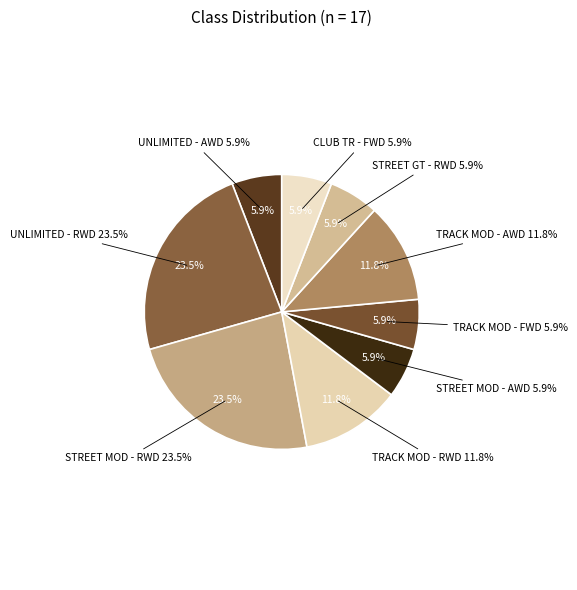

Is it true that UNLIMITED - AWD is 6% of the pie?

True